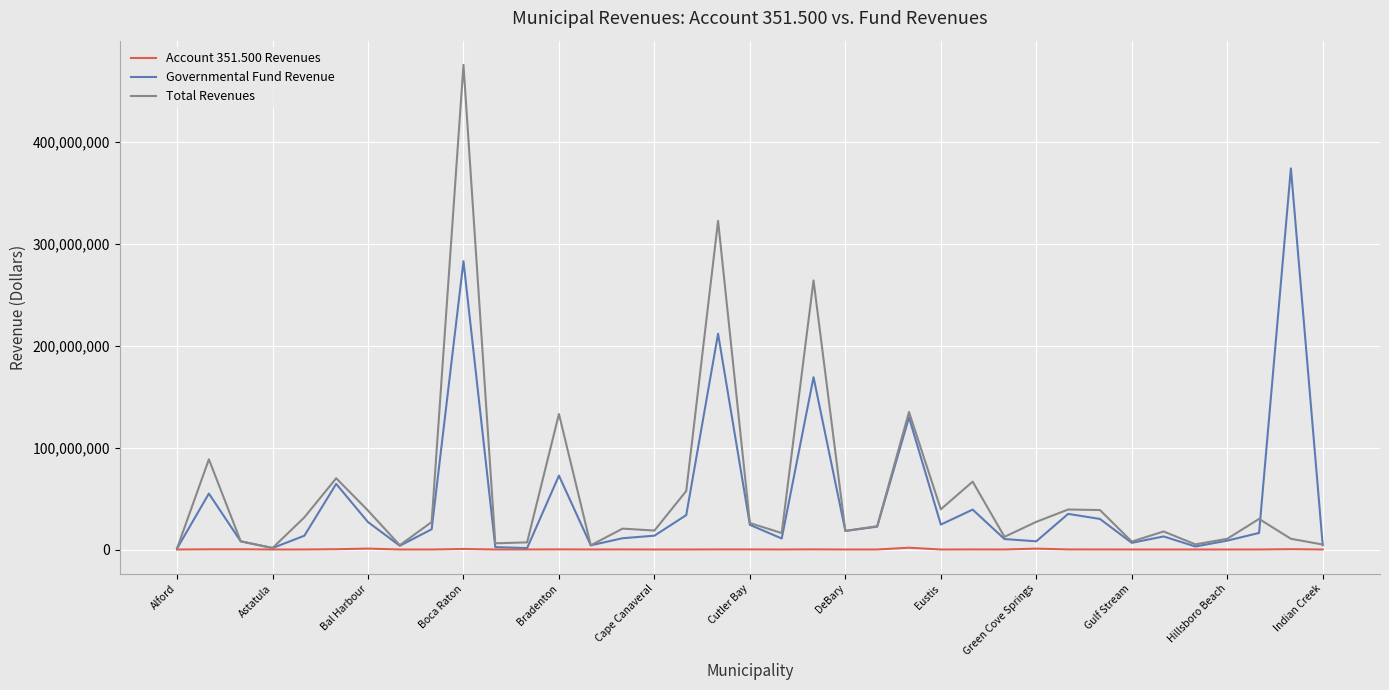

Count the number of data series in this chart.

3